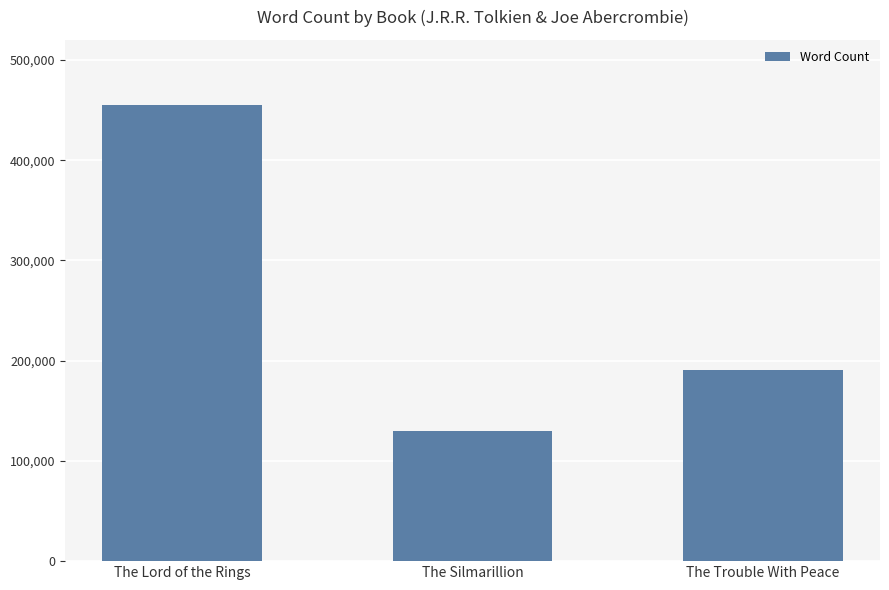

The value at The Silmarillion is 130115. True or false?

True